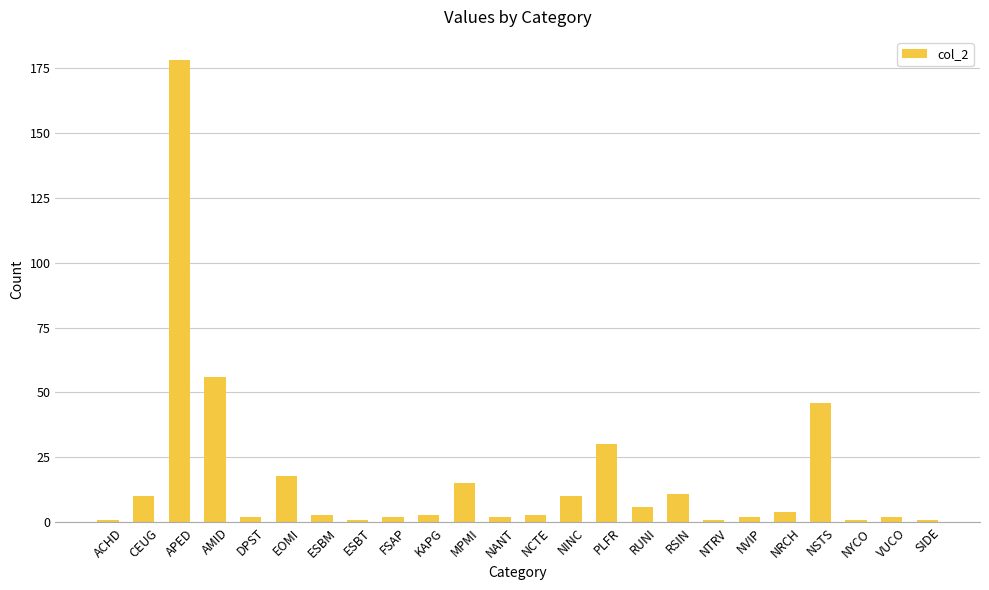

What is the difference between the maximum and minimum values?

177